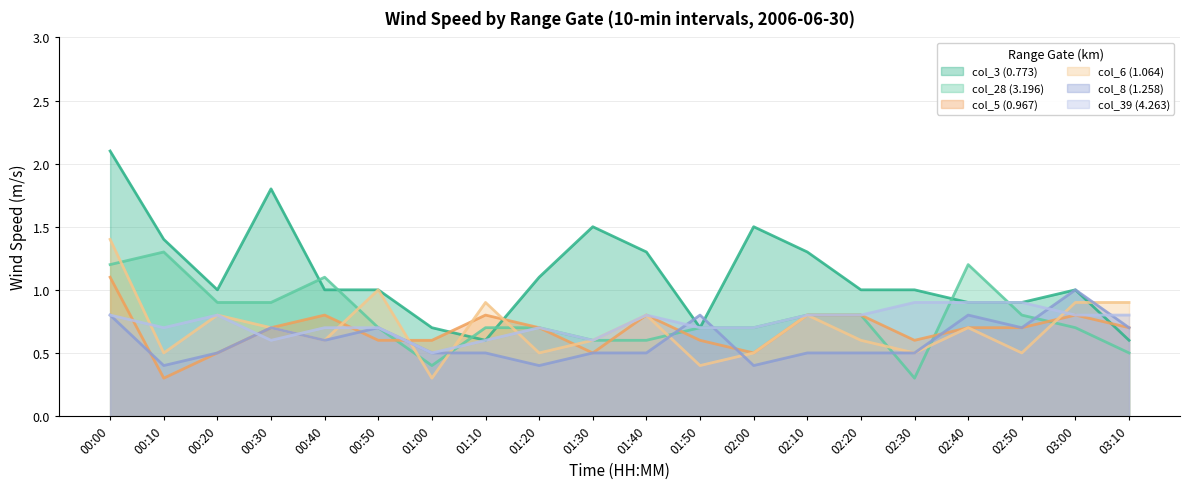

What is the highest value of the col_6 (1.064) series?

1.4